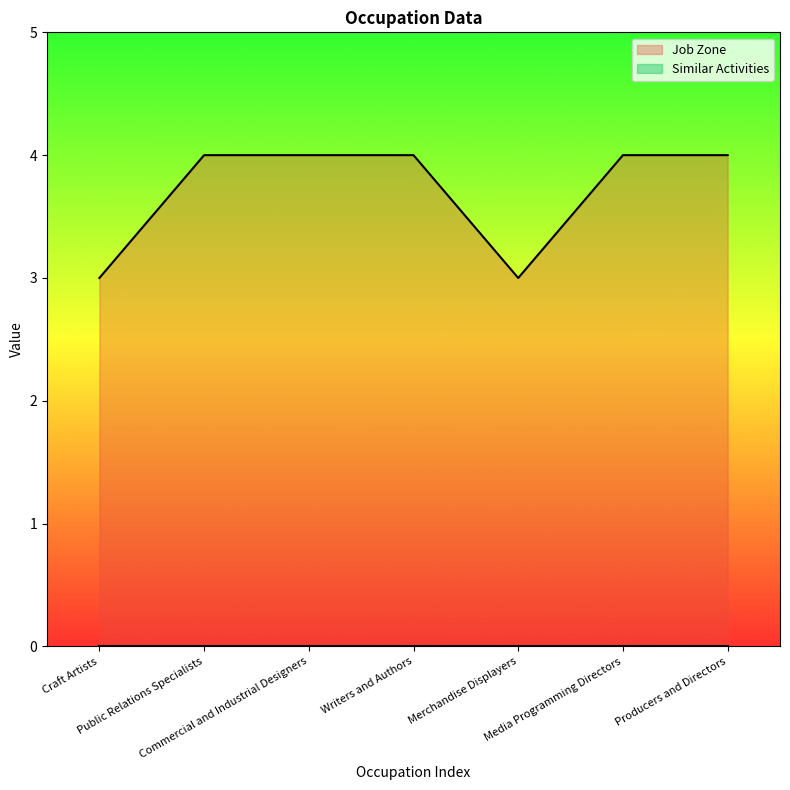

Approximately how many times larger is the value at Merchandise Displayers compared to Producers and Directors?

0.8